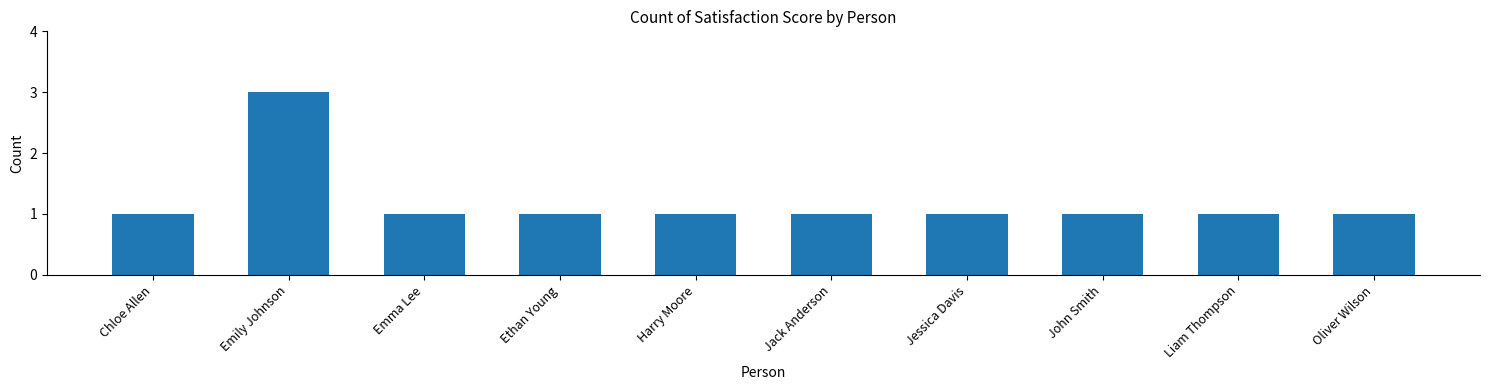

What is the sum of all values?

12